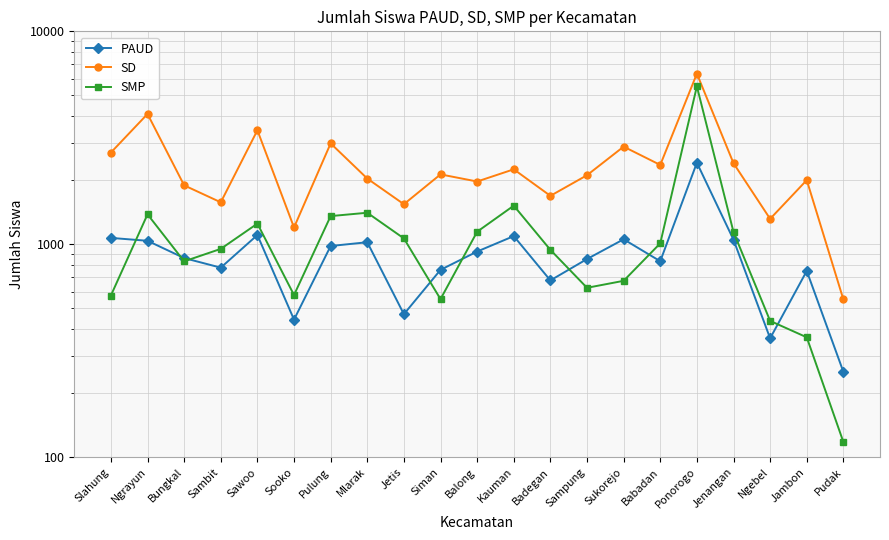

Reading left to right, extract all data points from this chart.

PAUD: Slahung=1072	Ngrayun=1039	Bungkal=862	Sambit=777	Sawoo=1106	Sooko=443	Pulung=982	Mlarak=1023	Jetis=470	Siman=759	Balong=925	Kauman=1093	Badegan=677	Sampung=853	Sukorejo=1056	Babadan=833	Ponorogo=2416	Jenangan=1051	Ngebel=362	Jambon=750	Pudak=252
SD: Slahung=2697	Ngrayun=4093	Bungkal=1892	Sambit=1575	Sawoo=3431	Sooko=1200	Pulung=2978	Mlarak=2036	Jetis=1543	Siman=2130	Balong=1972	Kauman=2250	Badegan=1689	Sampung=2111	Sukorejo=2875	Babadan=2359	Ponorogo=6328	Jenangan=2403	Ngebel=1317	Jambon=2002	Pudak=551
SMP: Slahung=575	Ngrayun=1383	Bungkal=832	Sambit=952	Sawoo=1251	Sooko=578	Pulung=1357	Mlarak=1407	Jetis=1066	Siman=553	Balong=1146	Kauman=1519	Badegan=942	Sampung=625	Sukorejo=674	Babadan=1011	Ponorogo=5517	Jenangan=1142	Ngebel=437	Jambon=366	Pudak=118